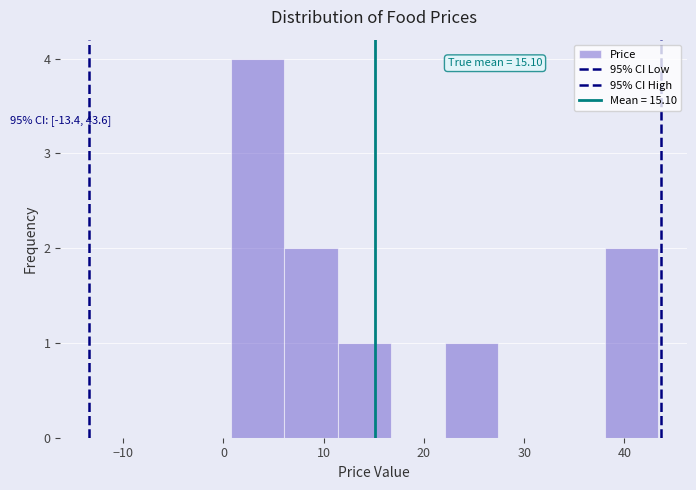

Which range on the x-axis has the tallest bar?

1 to 6